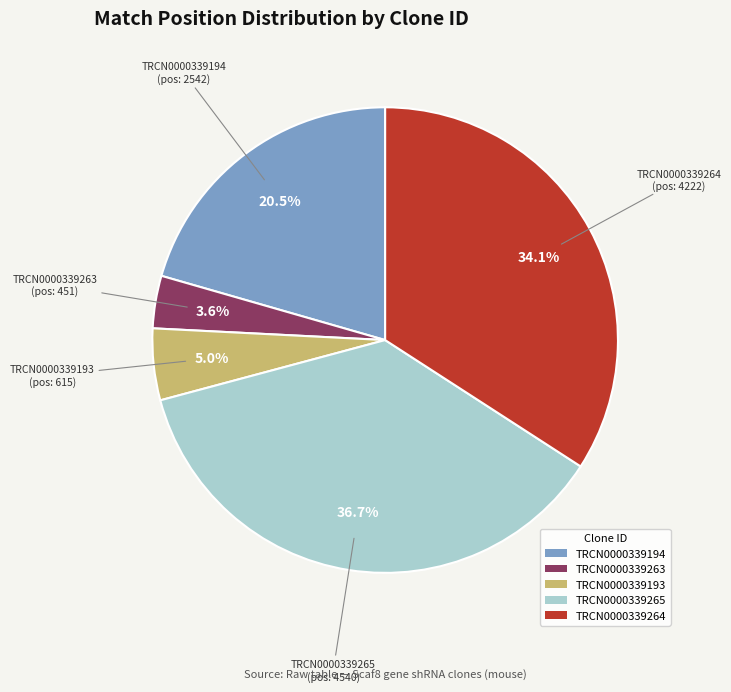

How many slices are in this pie chart?

5